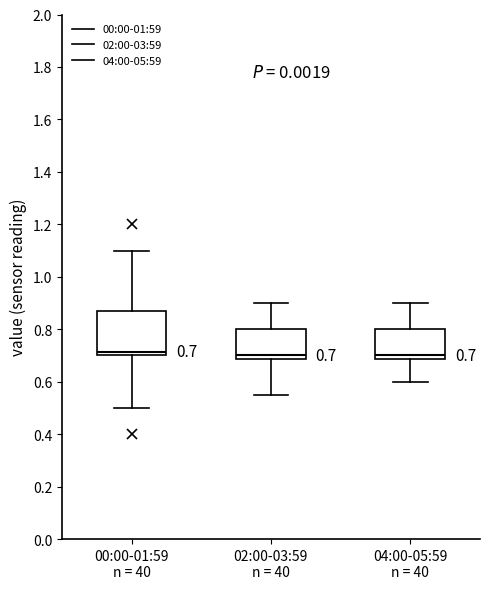

Which box is the tallest, from its lower edge to its upper edge?

00:00-01:59 n = 40